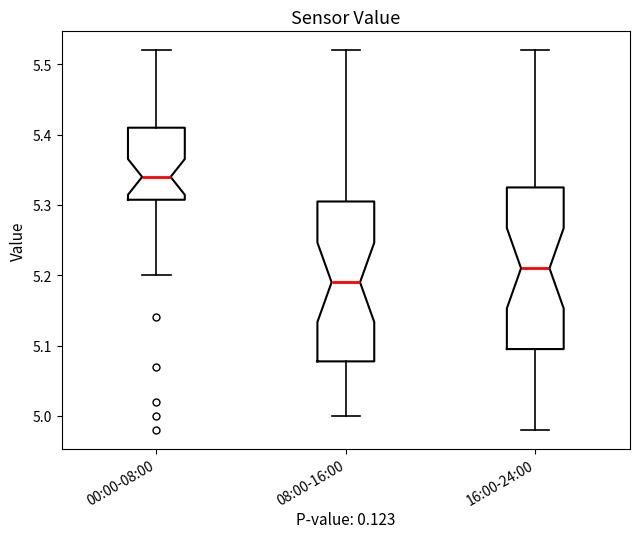

Where does the upper whisker of the box for 08:00-16:00 end on the y-axis? The values are not printed on the chart, so give them approximately, as read against the axis.

5.52